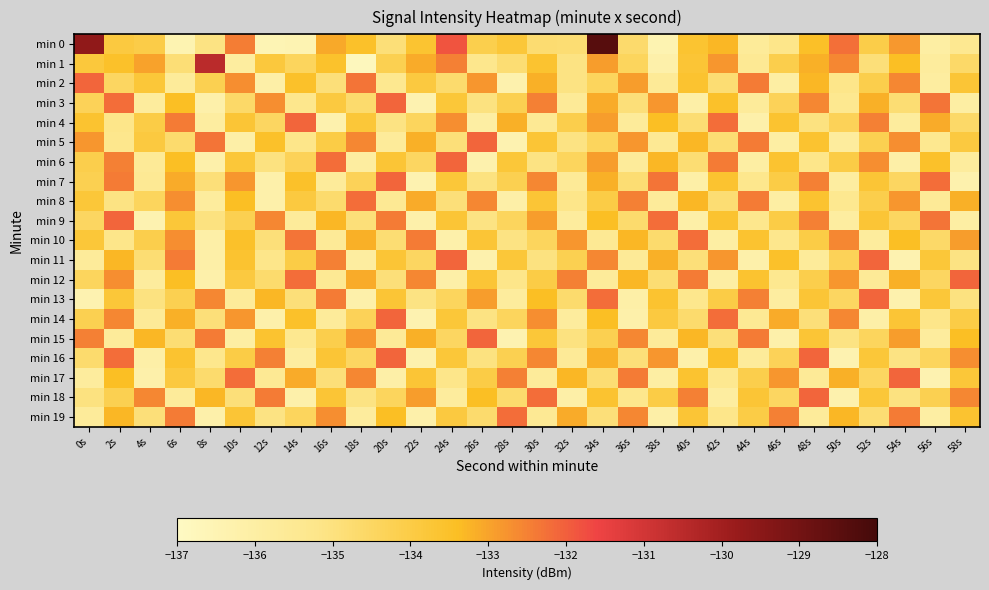

Which has a higher value, 28s or 18s?

18s